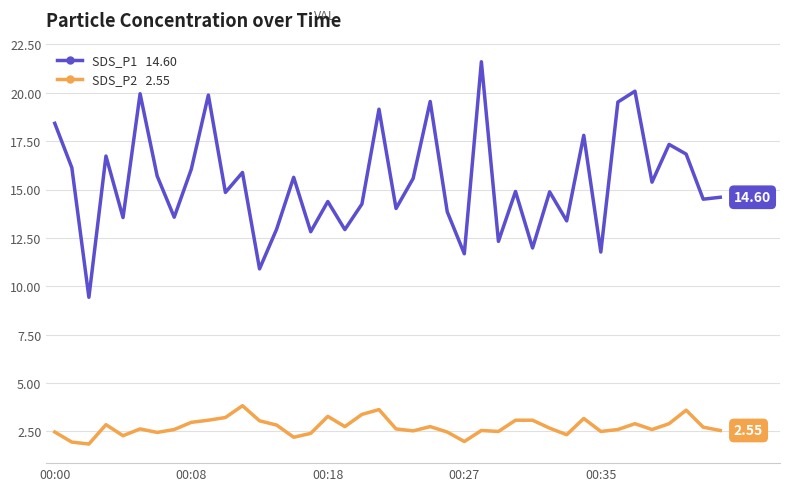

The SDS_P2 series shows 3.4 at 18. True or false?

True